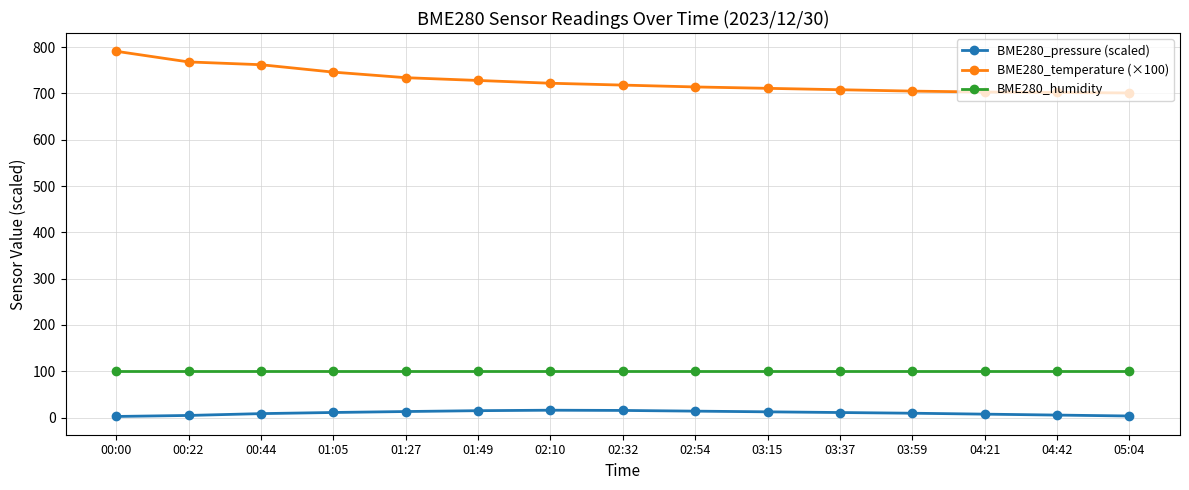

List the series in order of their peak value, highest first.

BME280_temperature (×100), BME280_humidity, BME280_pressure (scaled)